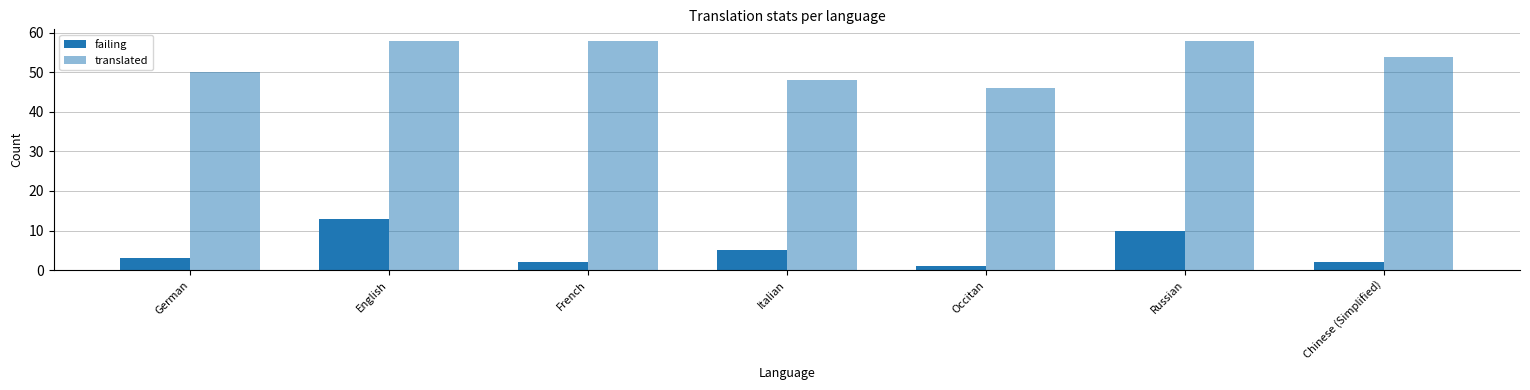

How many bars are there in each group?

2